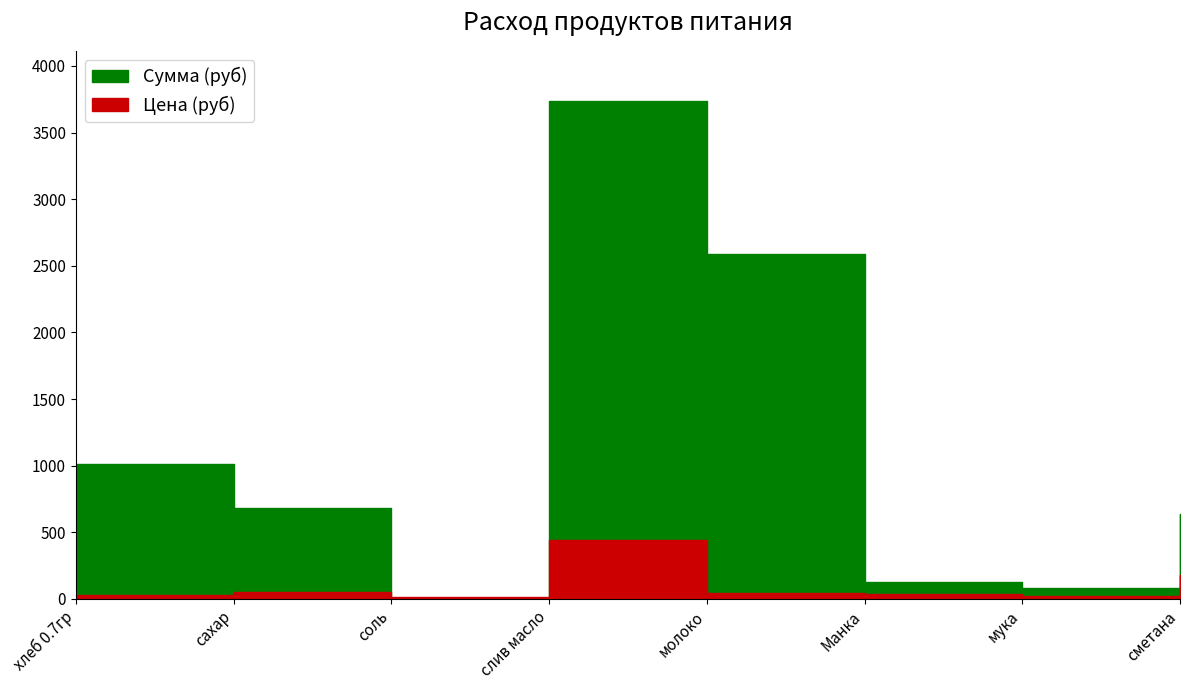

Which series changed the most between слив масло and мука?

Сумма (руб)